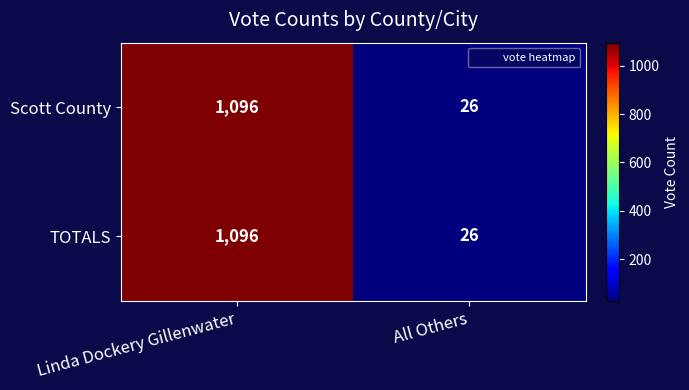

The TOTALS series shows 1096 at Linda Dockery Gillenwater. True or false?

True